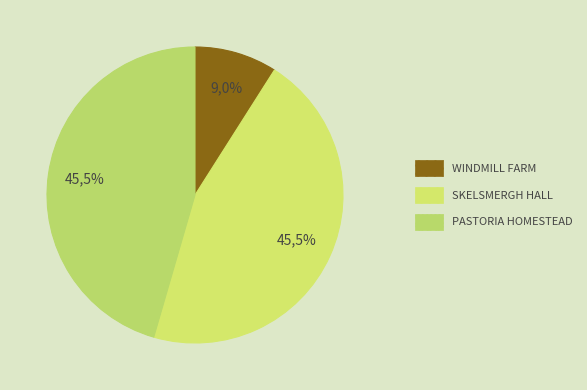

What is the ratio of the value at WINDMILL FARM to the value at SKELSMERGH HALL?

0.2